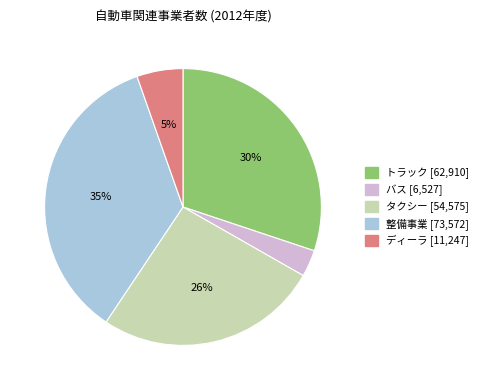

Do ディーラ and トラック together represent more than half of the pie?

No